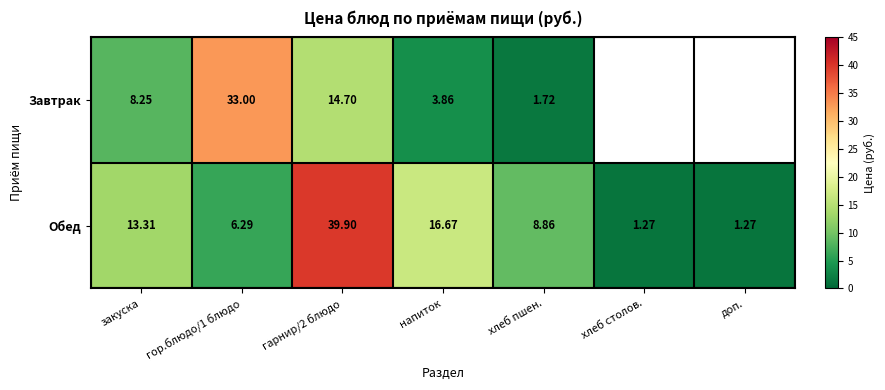

Is the value of Обед at закуска greater than the value of Завтрак at хлеб пшен.?

Yes